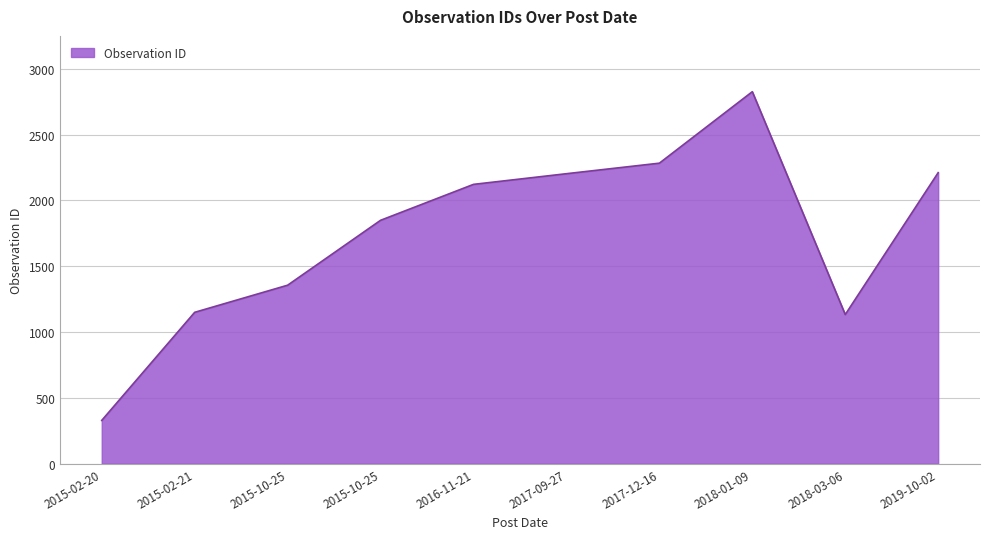

How many lines are shown in the chart?

1